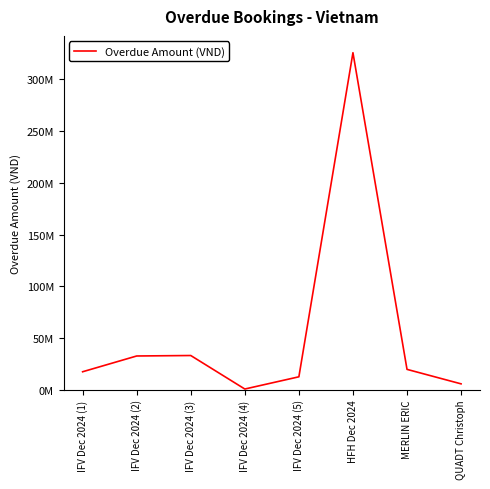

What is the difference between the values at IFV Dec 2024 (3) and IFV Dec 2024 (2)?

450000